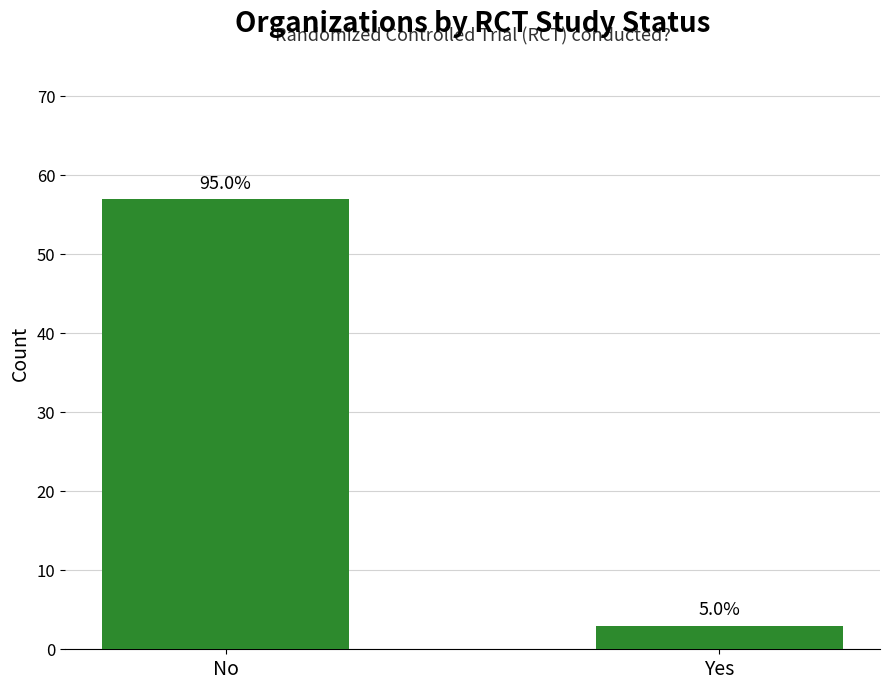

How many bars are there in total?

2